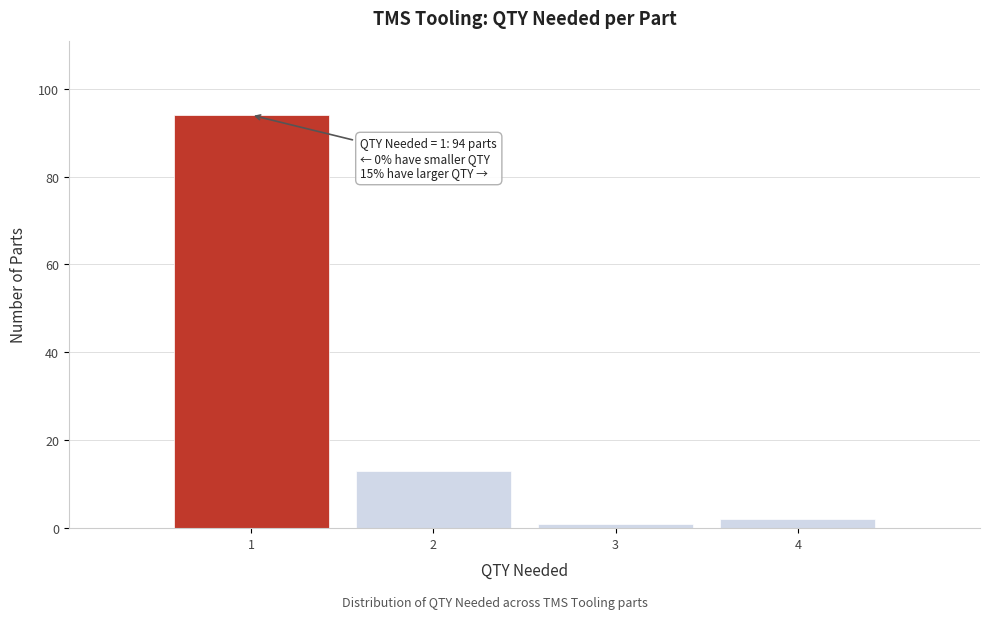

Which range on the x-axis has the tallest bar?

0.5 to 1.5